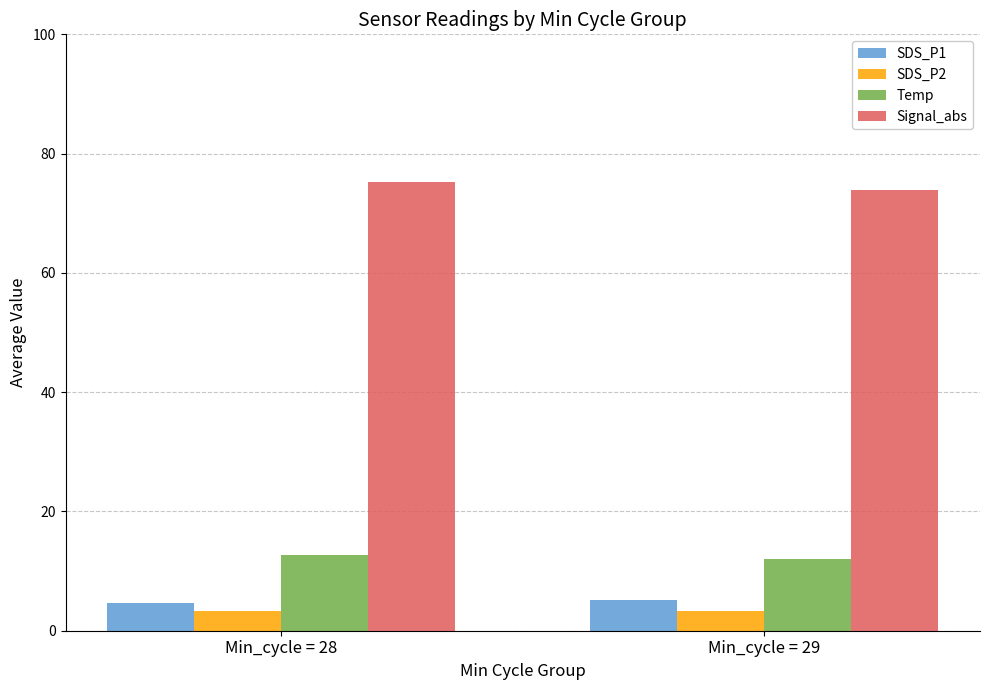

What is the maximum value shown in the chart?

75.2